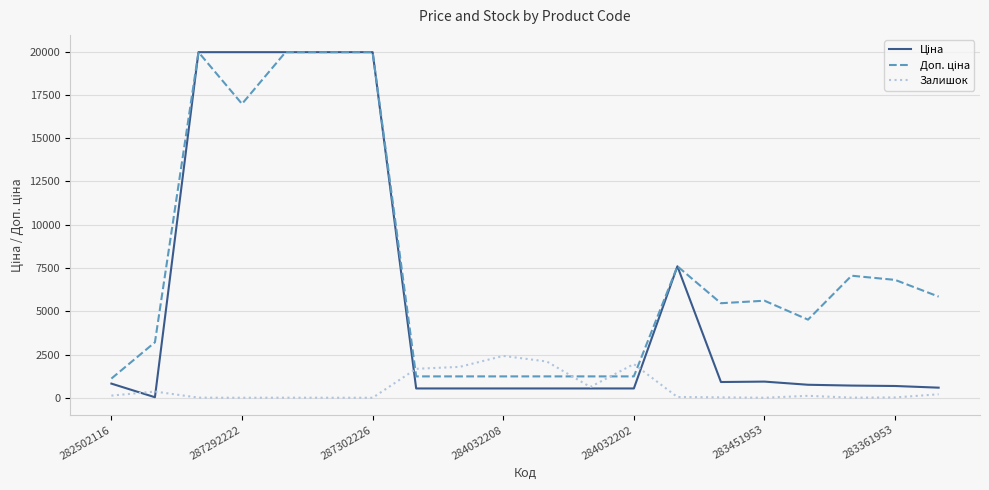

What is the maximum value for Залишок?

2419.0